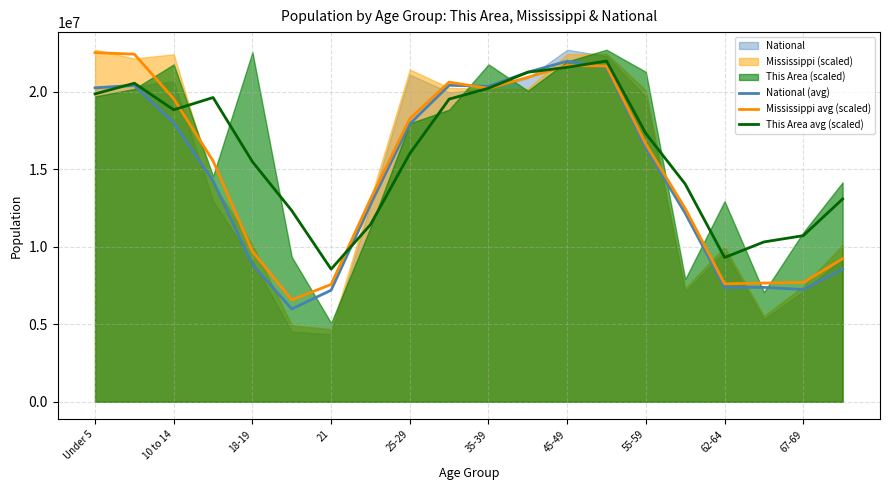

What is the lowest value of the Mississippi avg (scaled) series?

6574055.1